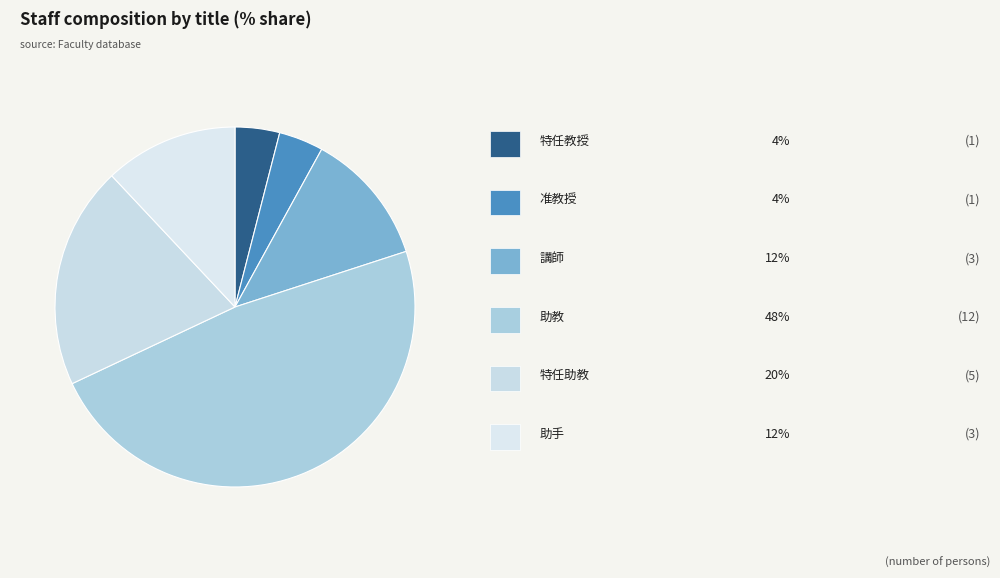

Is there any slice that represents more than half of the pie?

No